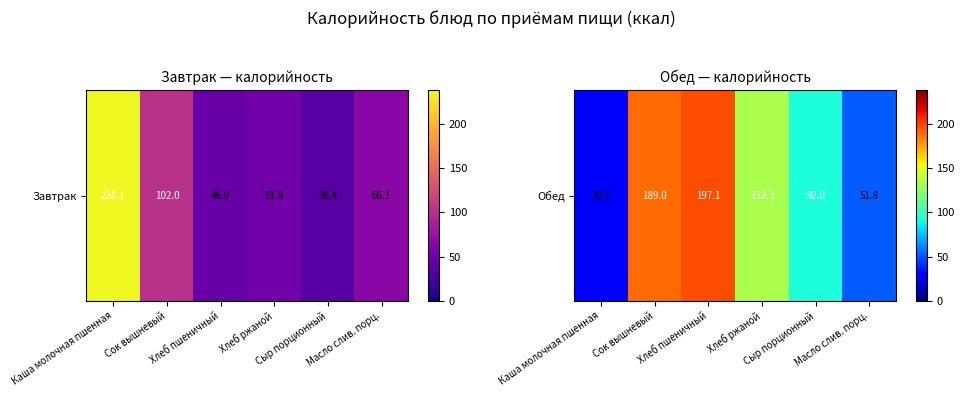

Between Каша молочная пшенная and Масло слив. порц., which is larger?

Масло слив. порц.